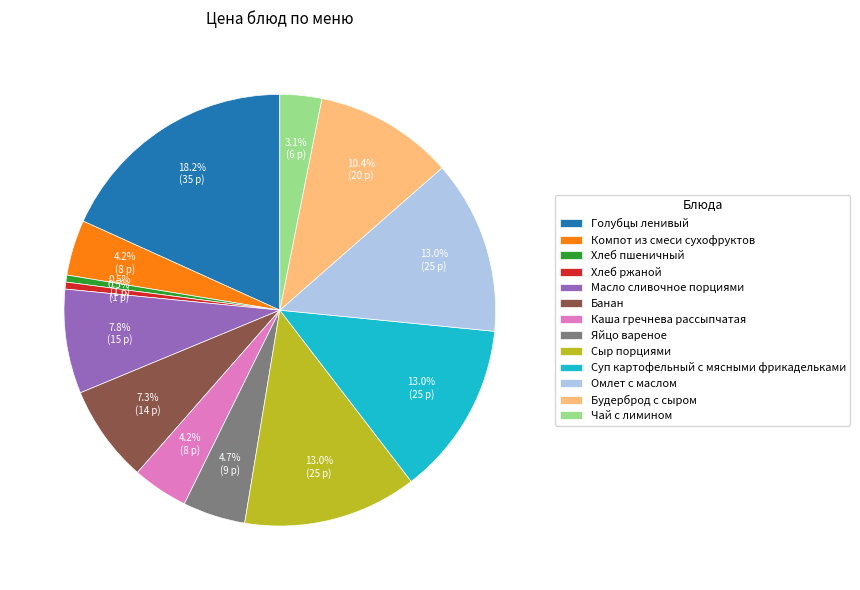

How many slices are in this pie chart?

13